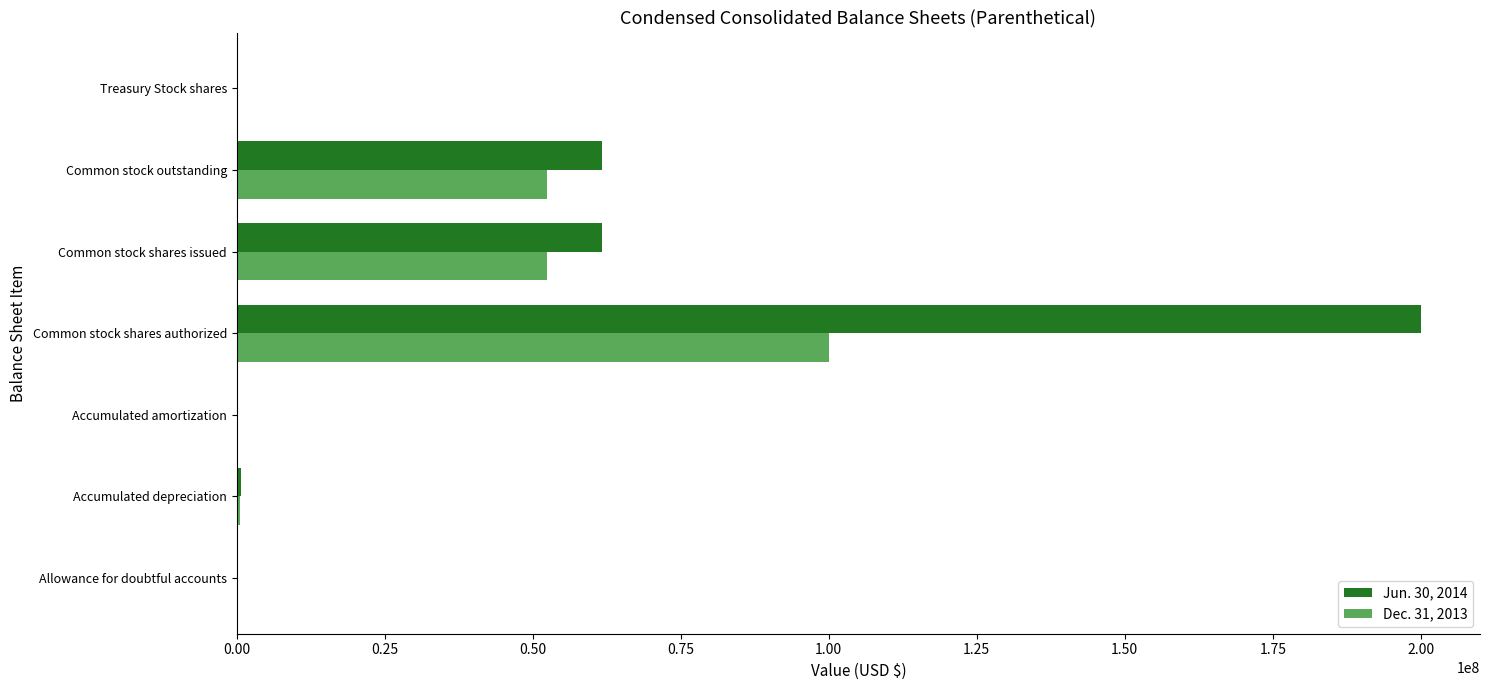

Which category has the highest value across all series?

Common stock shares authorized